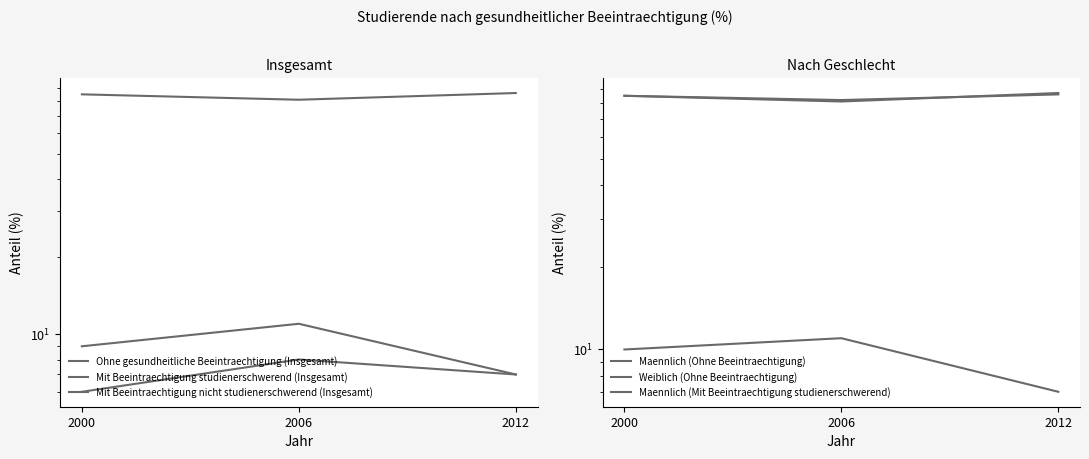

Rank the categories by Weiblich (Ohne Beeintraechtigung) value from lowest to highest.

2006, 2000, 2012